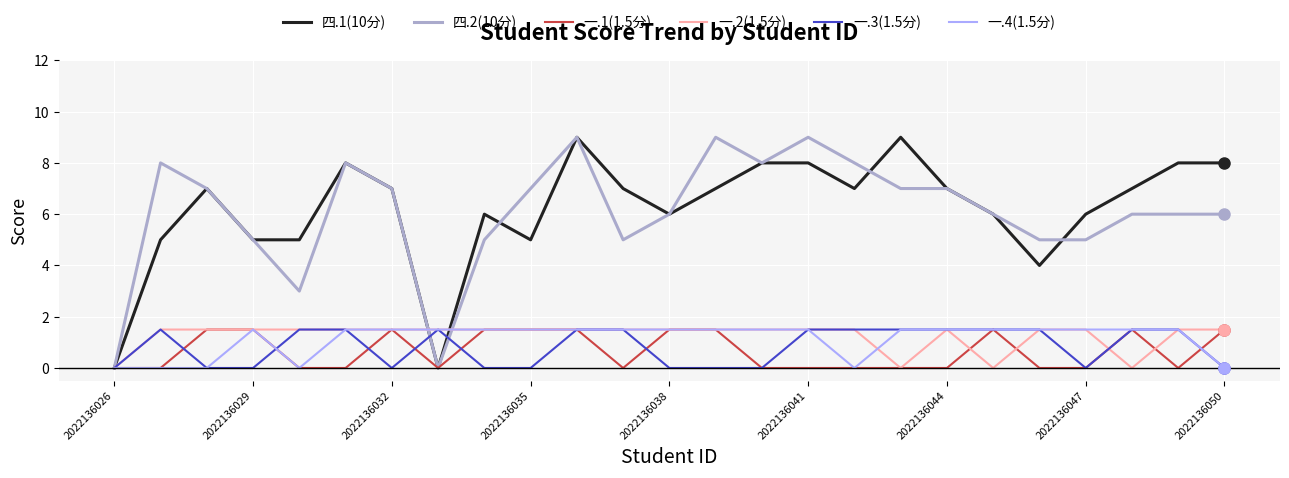

What is the maximum value for 四.1(10分)?

9.0